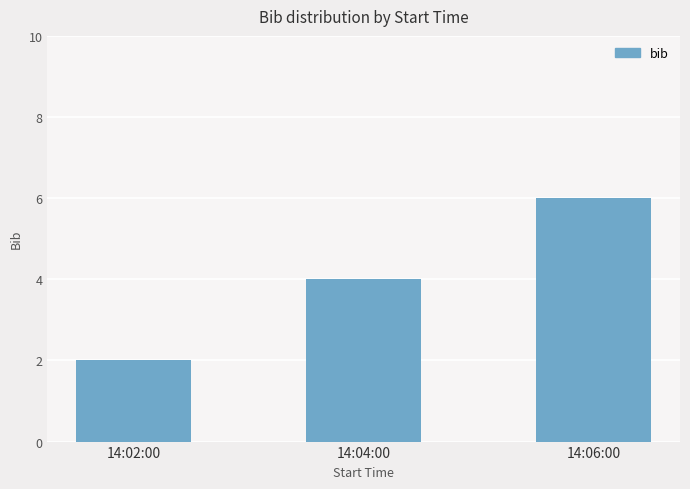

Between 14:06:00 and 14:04:00, which is larger?

14:06:00